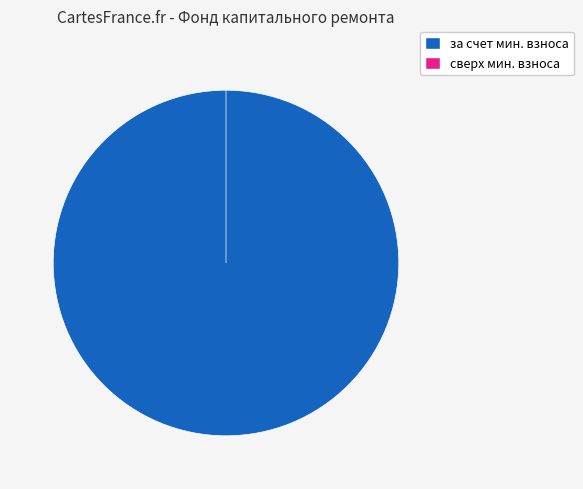

Is it true that за счет минимального взноса is 86% of the pie?

False